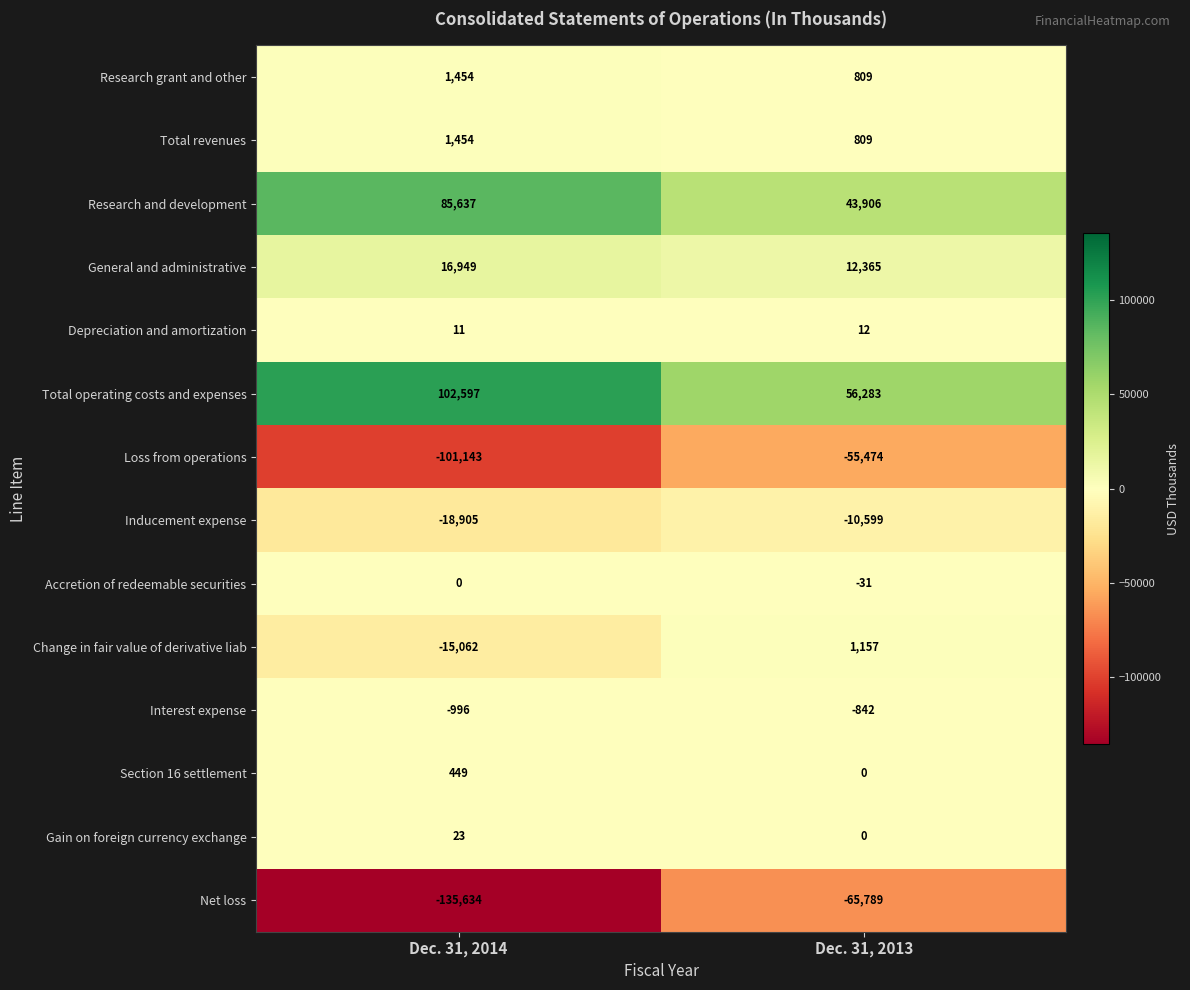

Which category has the lowest value across all series?

Dec. 31, 2014